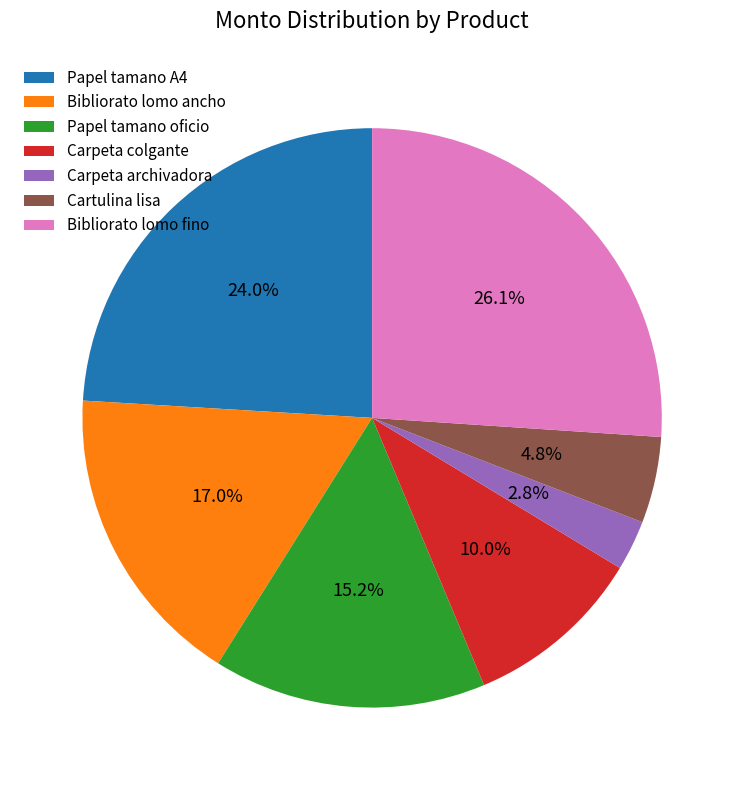

Count the number of slices in the pie.

7